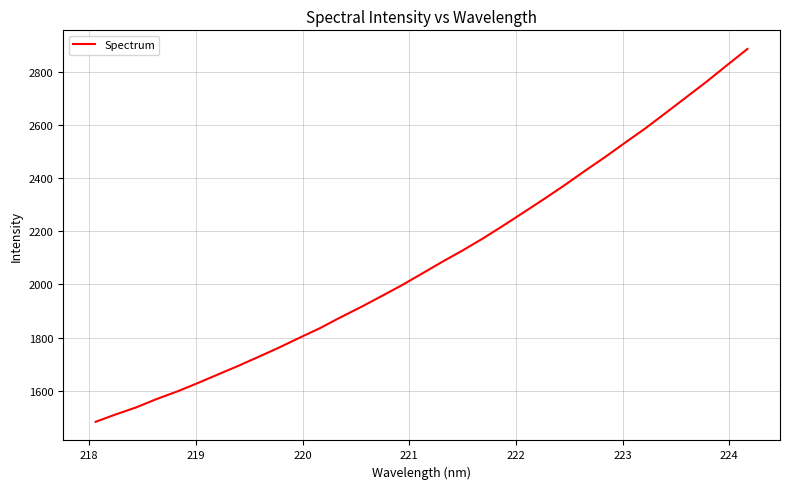

What is the minimum value shown in the chart?

1483.5